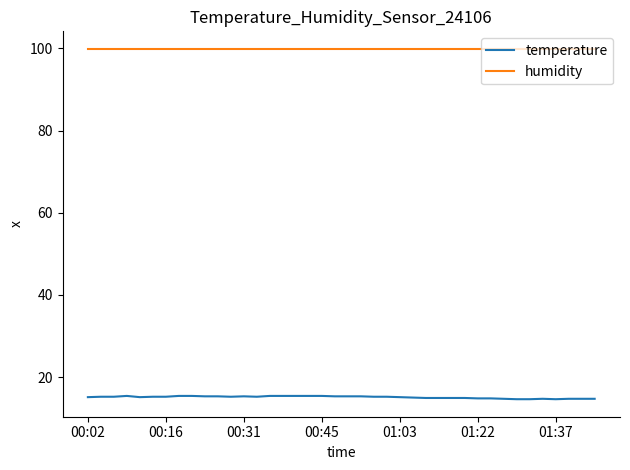

True or false: temperature has more than 0 points higher than both neighbors.

True